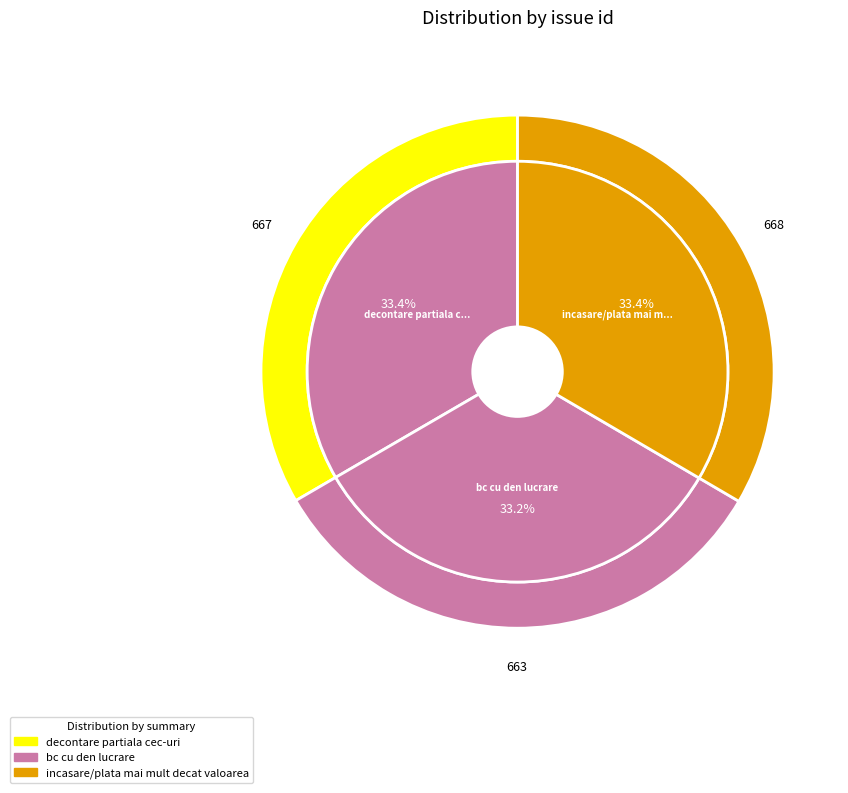

Does any single category account for the majority?

No